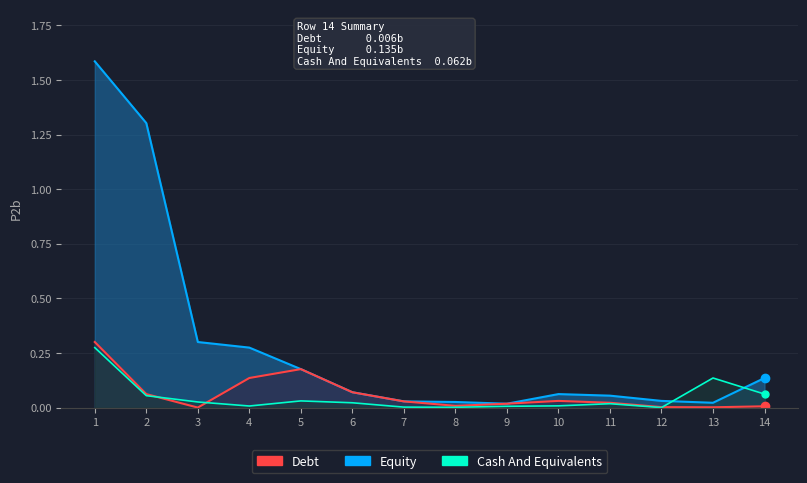

At which category is the sum across all series the highest?

1